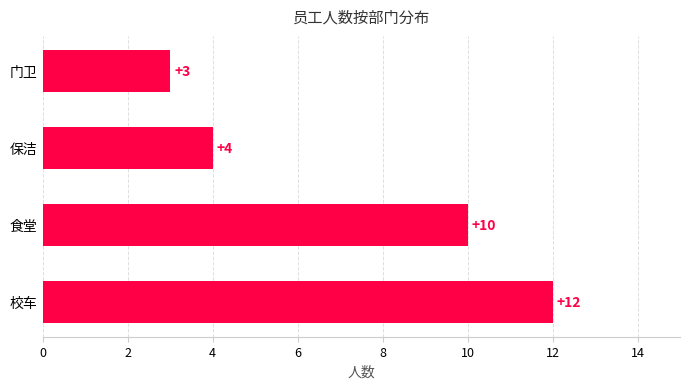

How many data points are less than 10?

2